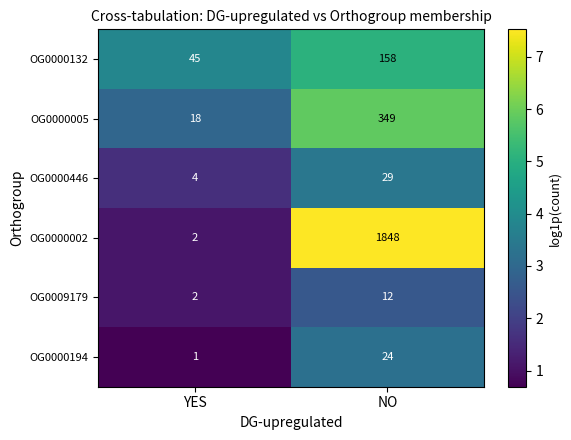

What is the lowest value of the OG0000132 series?

45